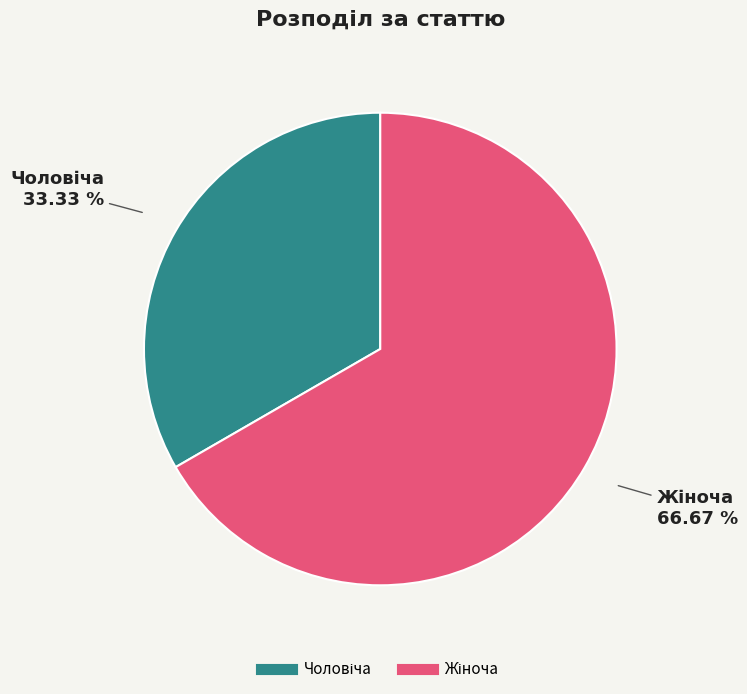

Count the number of slices in the pie.

2